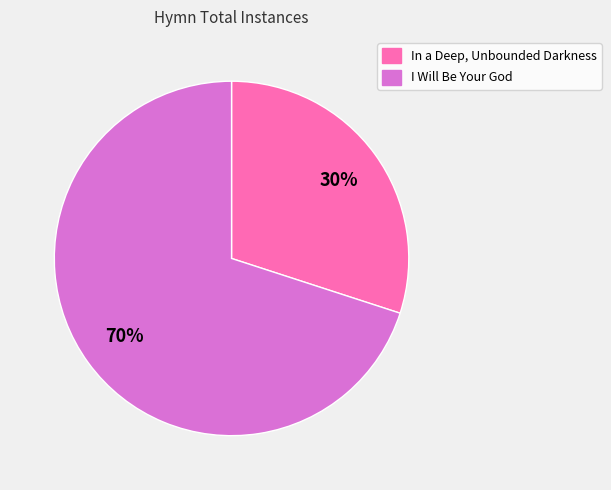

Between I Will Be Your God and In a Deep, Unbounded Darkness, which is larger?

I Will Be Your God